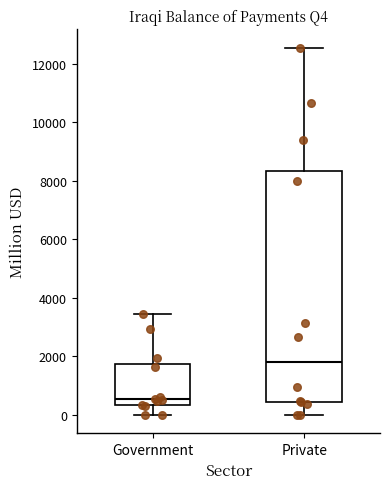

Which box has the lowest median line?

Government